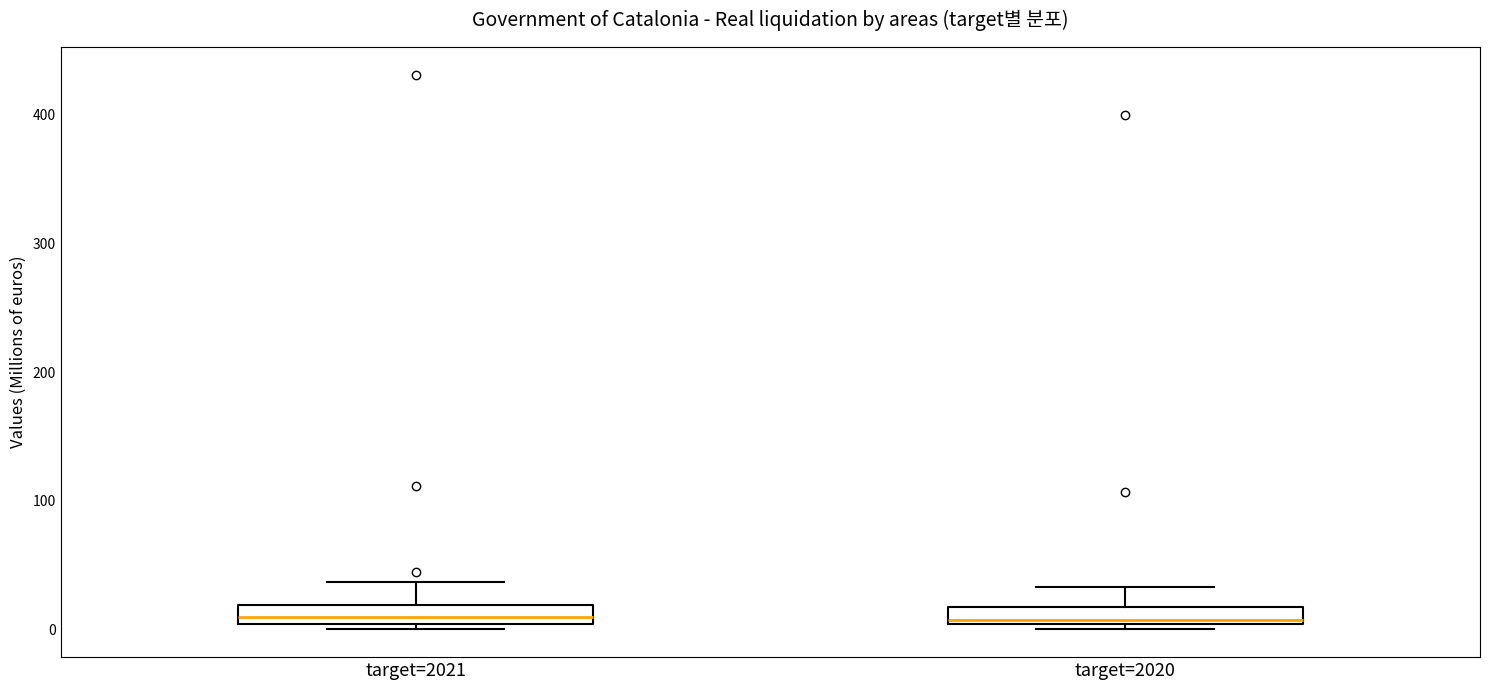

Where is the lower edge of the box for target=2021 on the y-axis? The values are not printed on the chart, so give them approximately, as read against the axis.

0